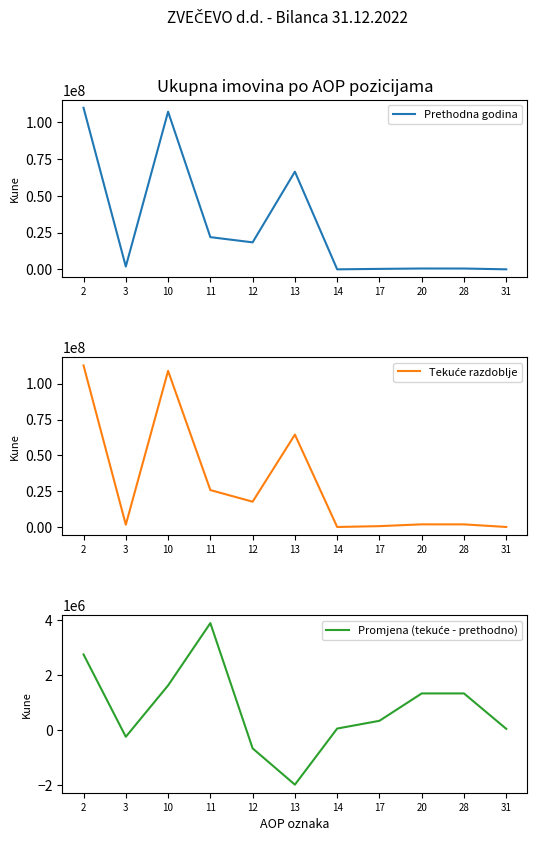

Which series has the widest spread of values?

Tekuće razdoblje